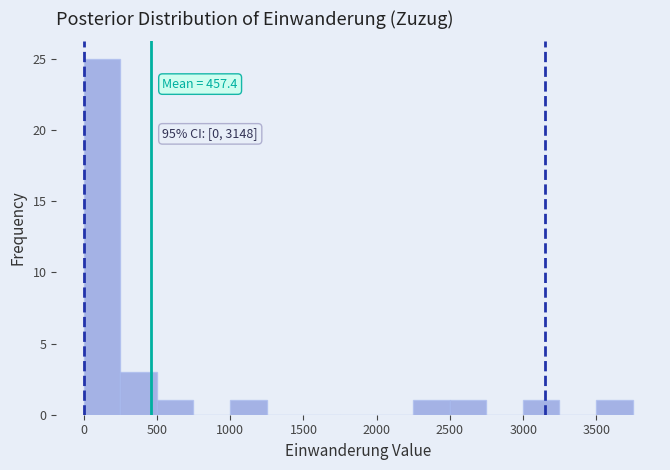

Over which range of the x-axis is the bar tallest?

0 to 250